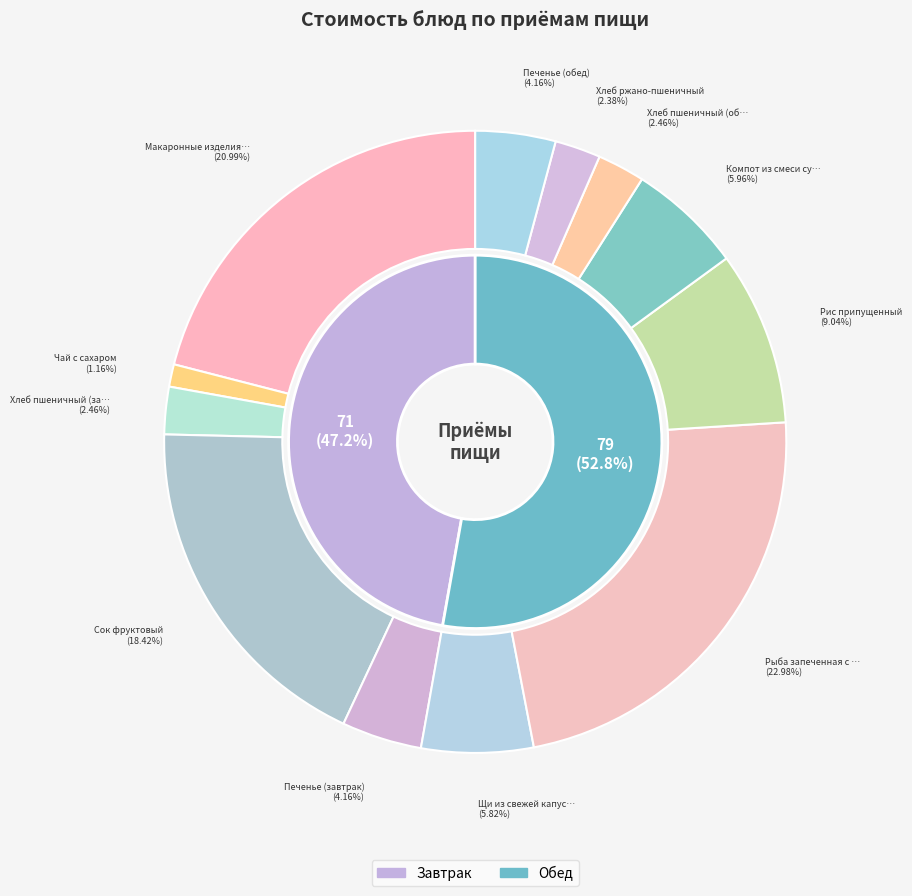

Between Печенье (завтрак) and Компот из смеси сухофруктов, which is larger?

Компот из смеси сухофруктов